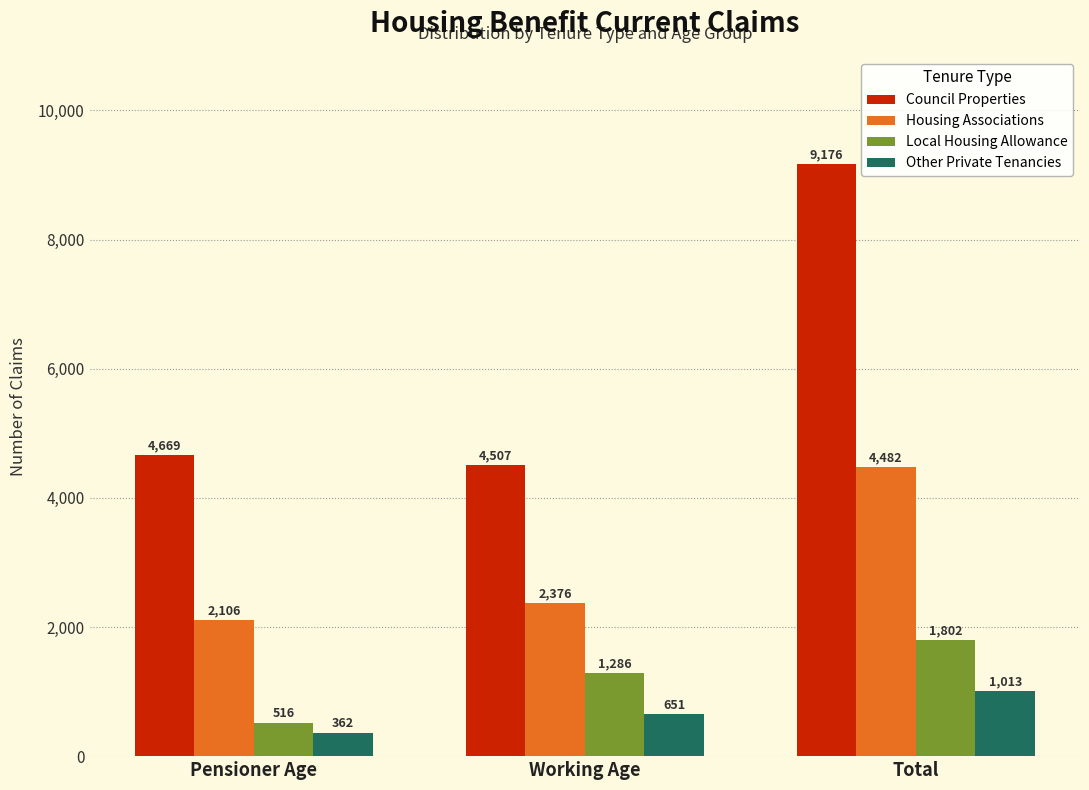

At which label does Housing Associations reach its peak?

Total